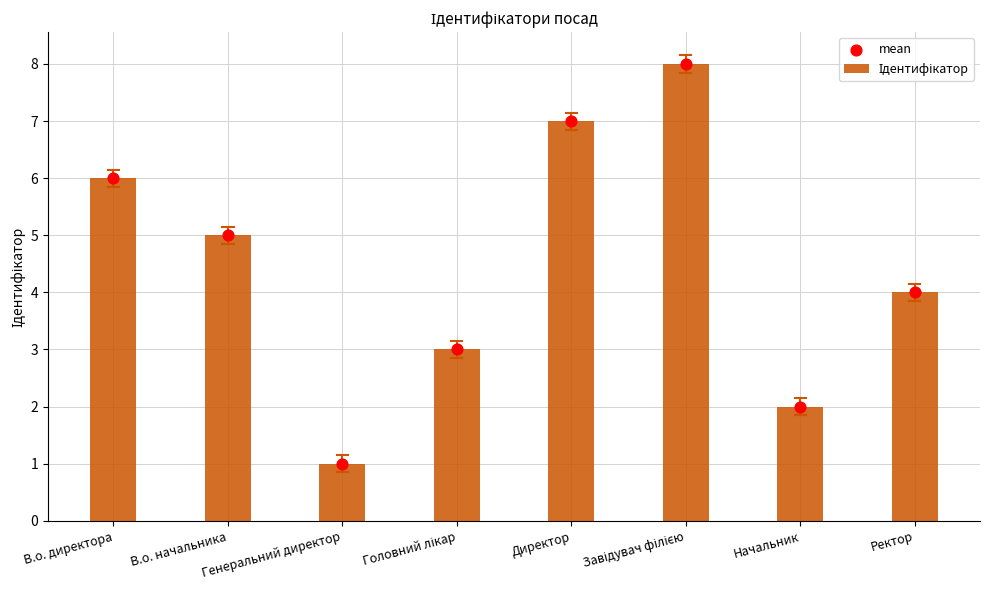

Which series contains the highest Y value?

Ідентифікатор